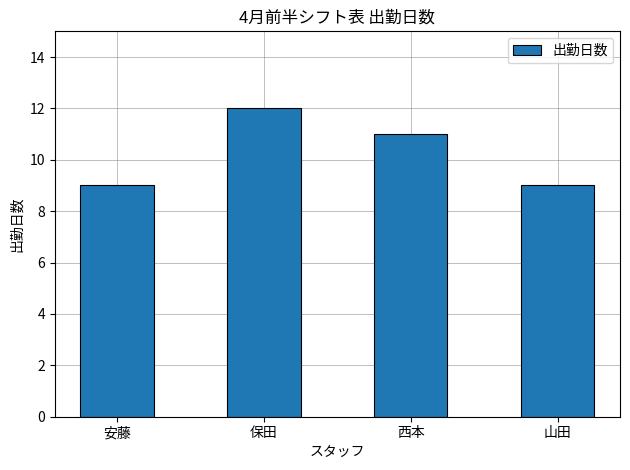

What is the sum of all values?

41